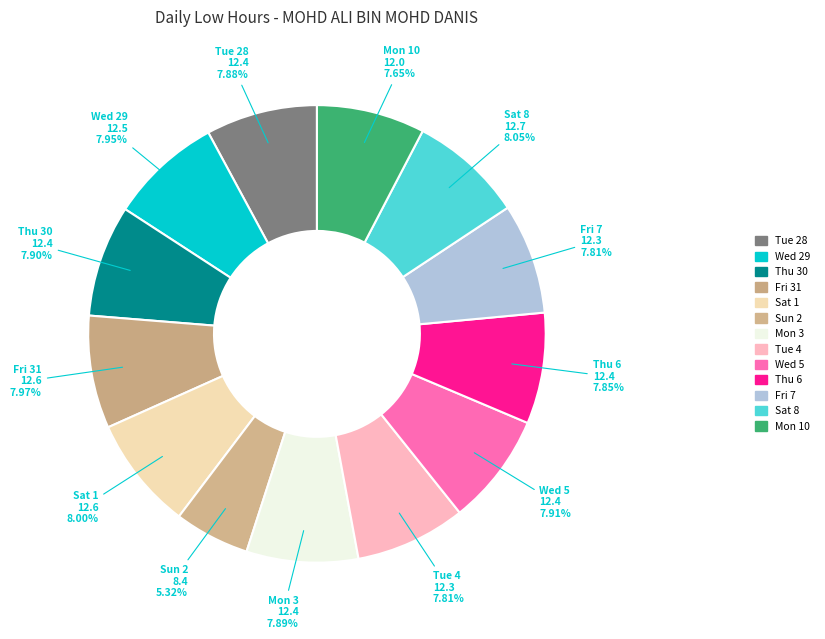

Which category has the biggest portion of the pie?

Sat 8